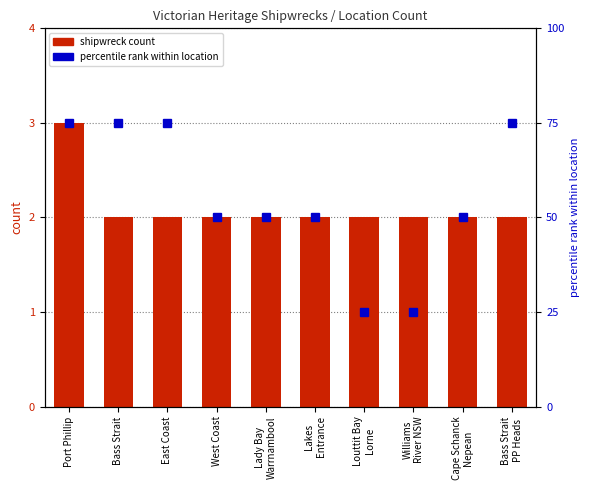

Read the shipwreck count value at Port Phillip.

3